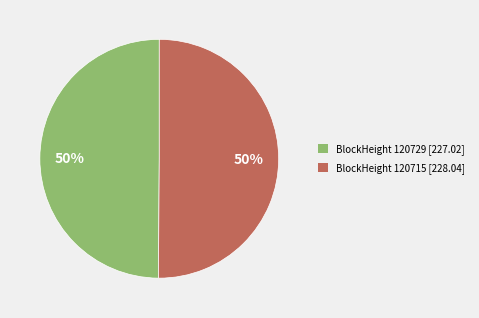

To the nearest percent, what is the average slice percentage?

50%